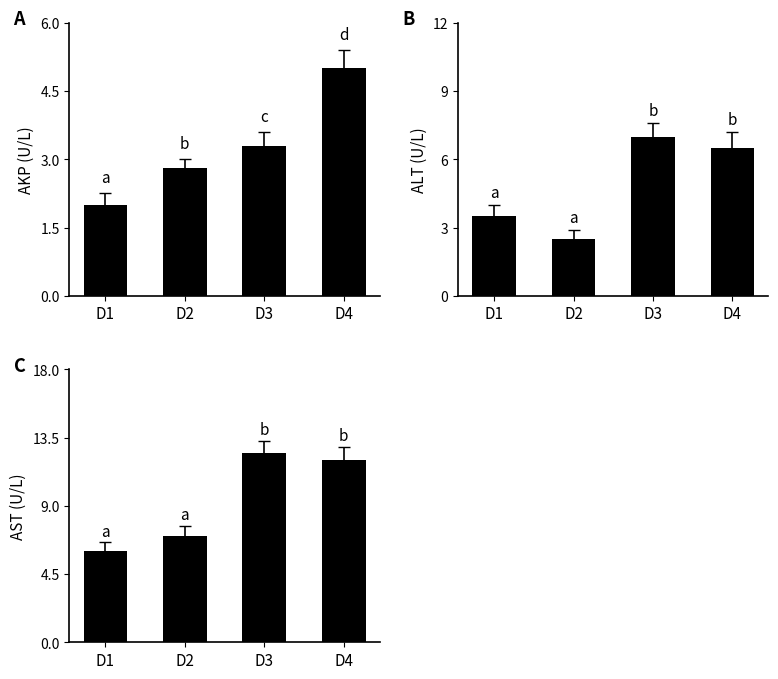

Reading right to left, what are all the values shown in this chart?

AKP: D4=5.0	D3=3.3	D2=2.8	D1=2.0
ALT: D4=6.5	D3=7.0	D2=2.5	D1=3.5
AST: D4=12.0	D3=12.5	D2=7.0	D1=6.0